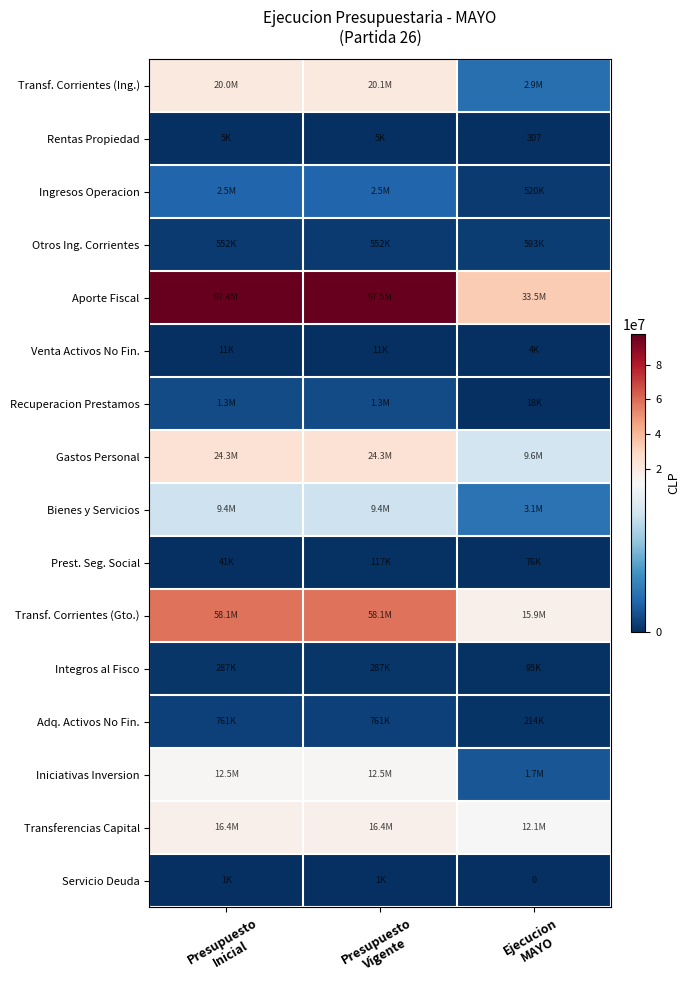

How many series are shown in this chart?

16